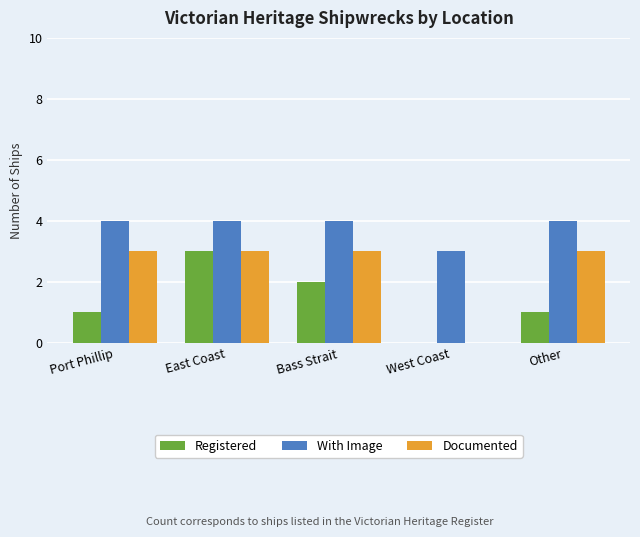

What is the difference between the With Image values at West Coast and East Coast?

1